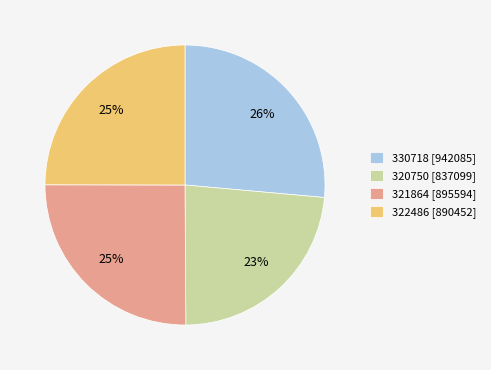

Is 321864 the majority of the pie?

No